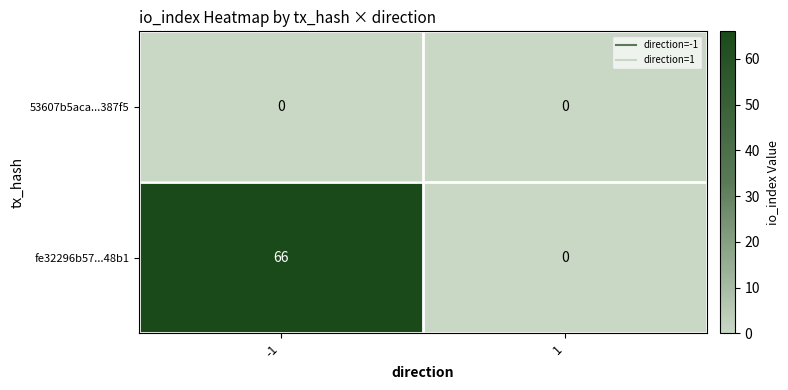

What is the approximate value of fe32296b57...48b1 at -1, to the nearest 10?

70